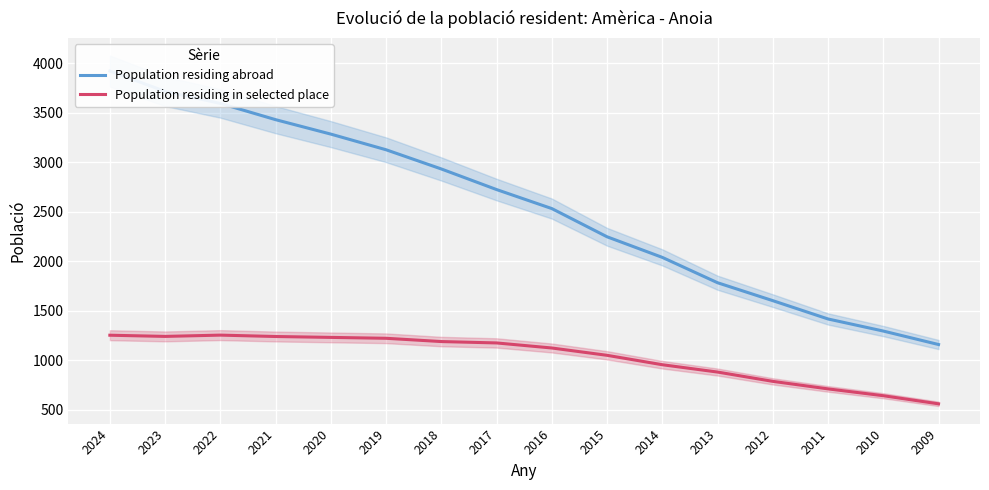

Reading left to right, what are all the values shown in this chart?

Population residing abroad: 3923	3718	3596	3432	3286	3128	2934	2726	2534	2249	2041	1785	1604	1419	1297	1161
Population residing in selected place: 1255	1243	1256	1242	1233	1224	1191	1177	1126	1052	957	883	789	713	644	562